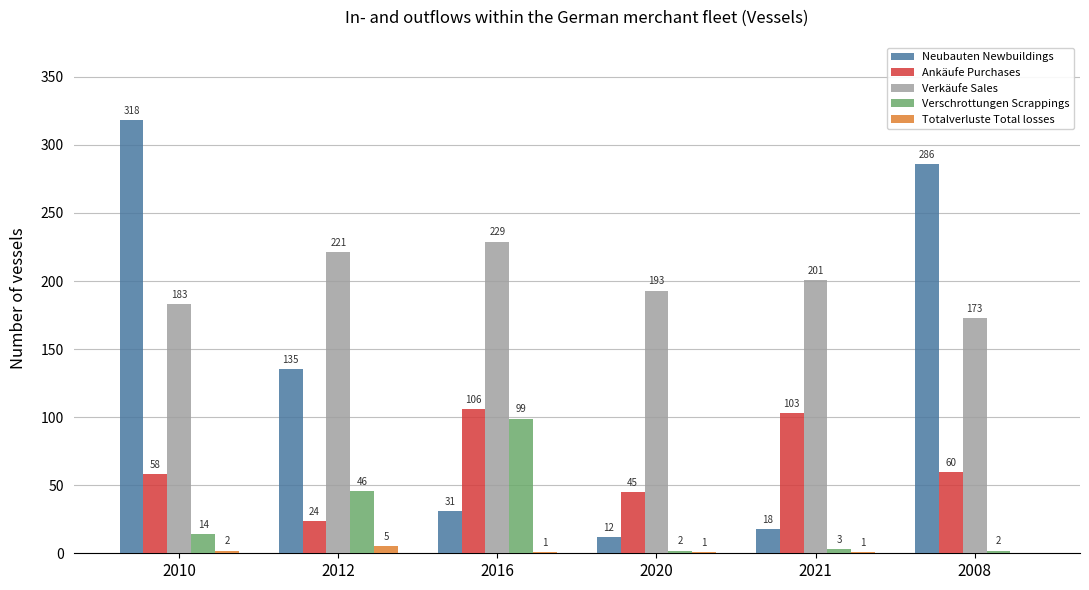

What is the average value of the Neubauten Newbuildings series?

133